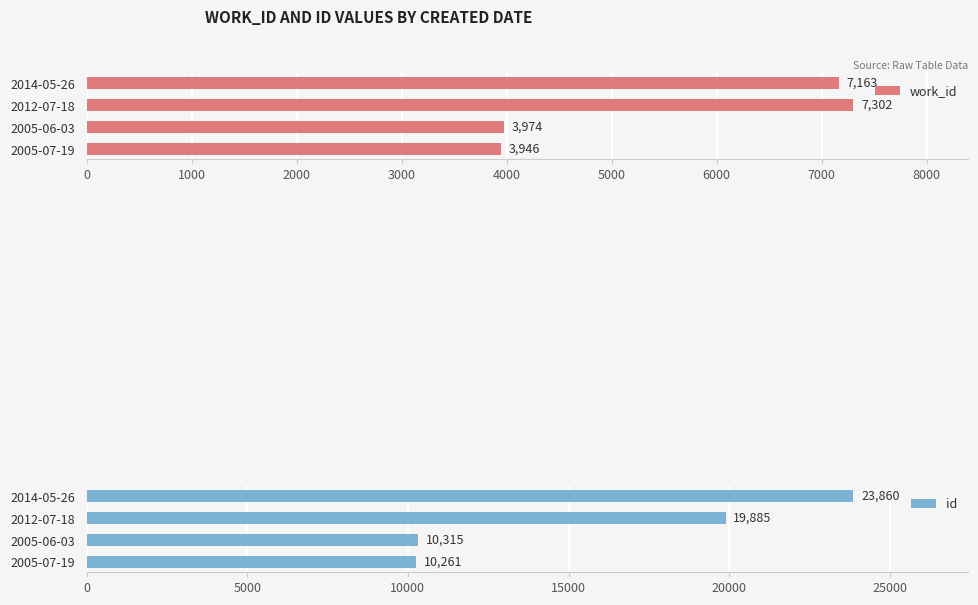

What is the smallest value displayed?

3946